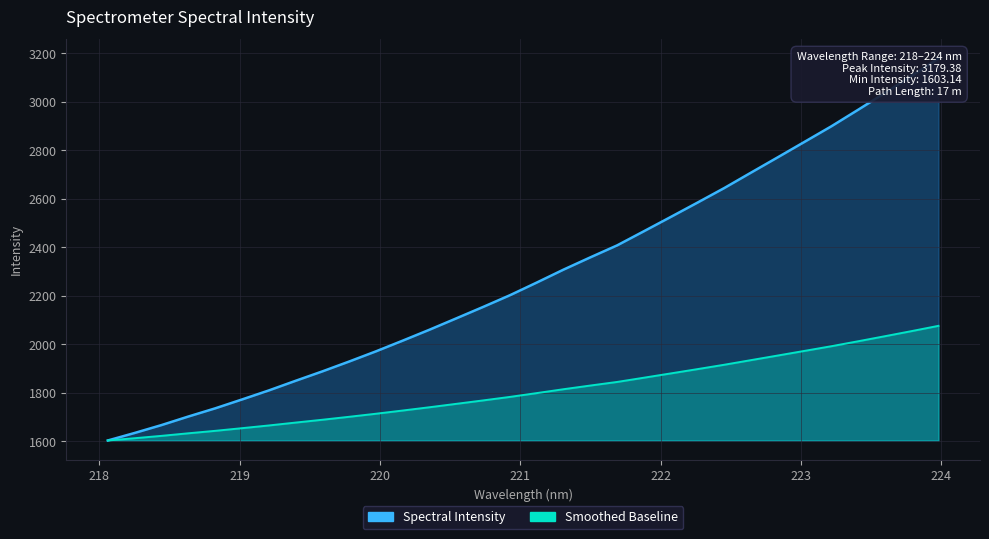

Reading left to right, list all the values displayed in this chart.

Spectral Intensity: 1603.1	1634.2	1666.6	1701.9	1735.6	1772.2	1809.5	1849.2	1888.2	1928.9	1970.9	2015.1	2060.2	2107.1	2154.2	2202.4	2254.7	2308.1	2358.6	2408.0	2466.4	2525.2	2584.4	2644.5	2708.2	2771.4	2835.2	2899.2	2967.4	3036.8	3107.3	3179.4
Smoothed Baseline: 1603.1	1612.4	1622.2	1632.8	1642.9	1653.9	1665.0	1677.0	1688.6	1700.9	1713.5	1726.7	1740.3	1754.3	1768.4	1782.9	1798.6	1814.6	1829.8	1844.6	1862.1	1879.7	1897.5	1915.5	1934.6	1953.6	1972.8	1992.0	2012.4	2033.2	2054.4	2076.0